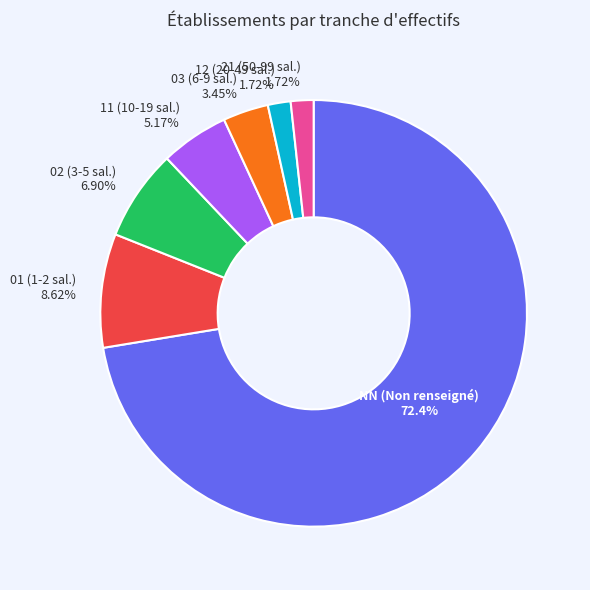

How many slices are in this pie chart?

7